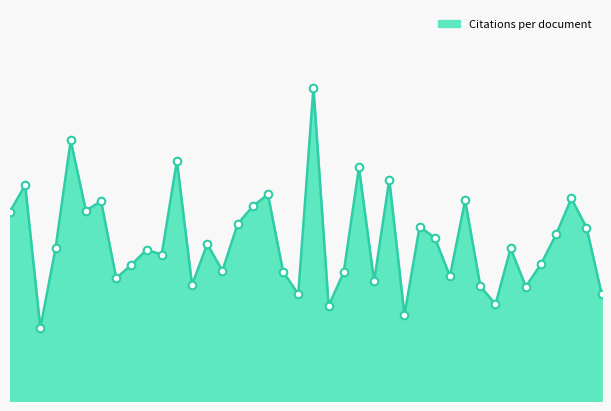

Is this an area chart (filled region under the line)?

Yes